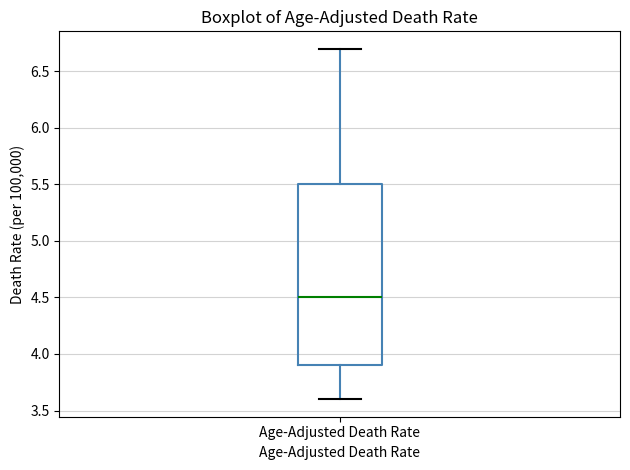

Transcribe this box plot: give where the median line is, the range the box spans, and where the two whiskers end, as read against the y-axis. The values are not printed on the chart, so give them approximately, as read against the axis.

median 4.5, box 3.9 to 5.5, whiskers 3.6 to 6.7